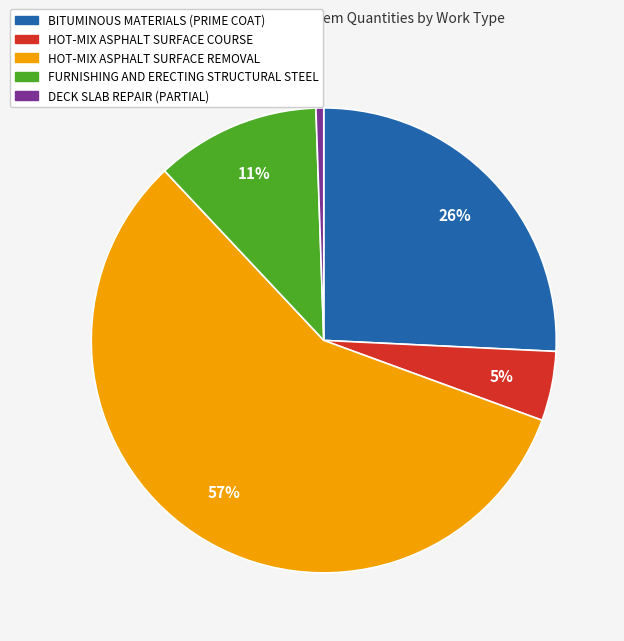

Which has a higher value, HOT-MIX ASPHALT SURFACE REMOVAL or HOT-MIX ASPHALT SURFACE COURSE?

HOT-MIX ASPHALT SURFACE REMOVAL